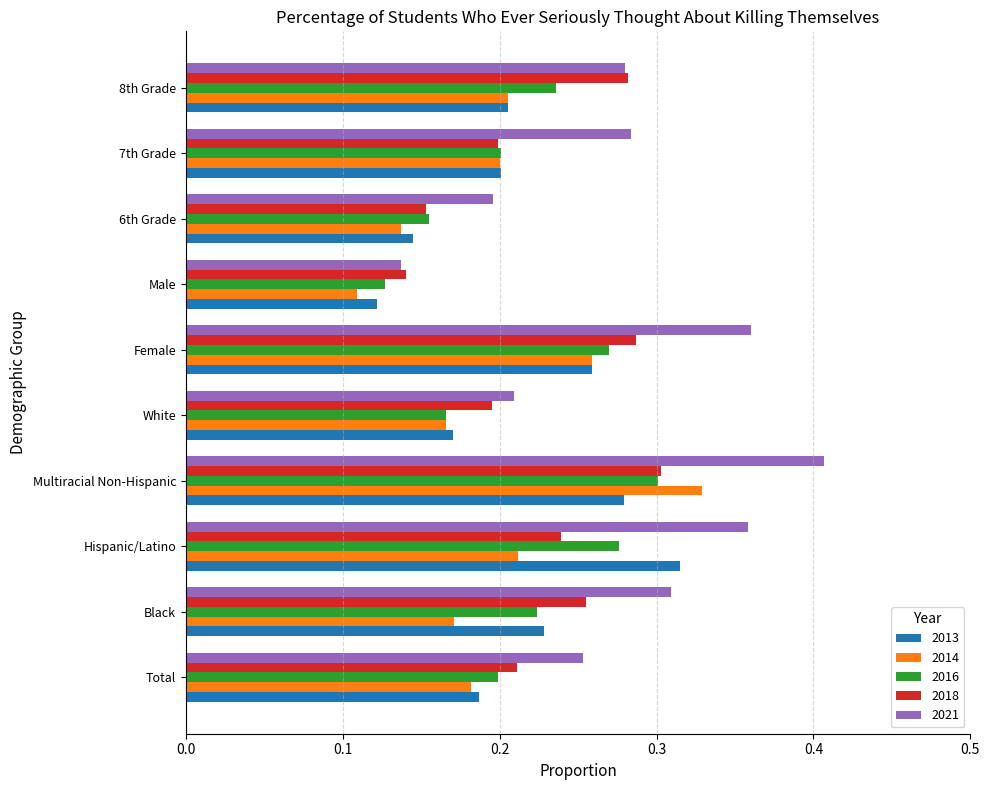

What is the total value across all series at 7th Grade?

1.1